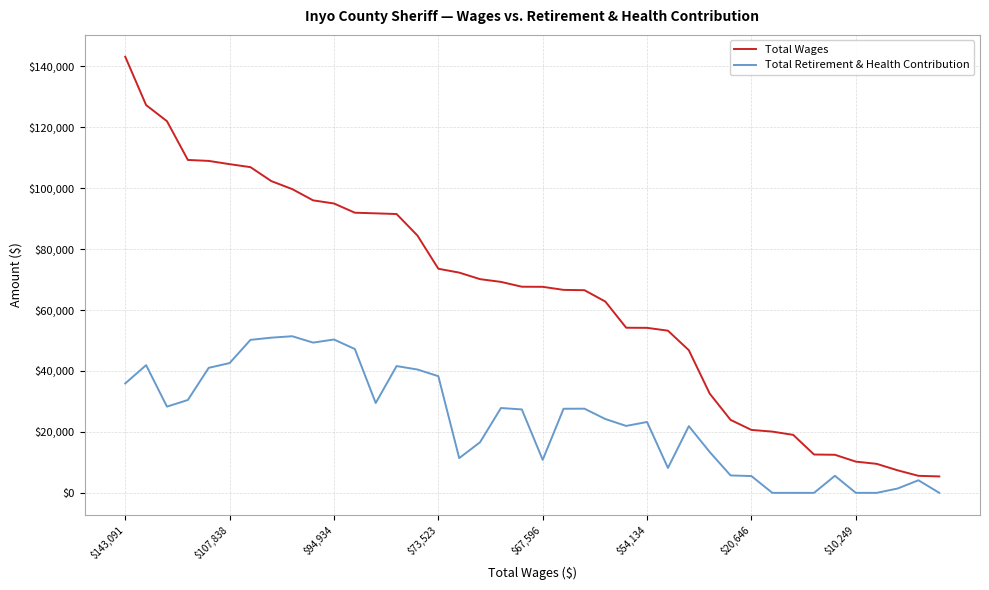

What is the minimum value for Total Wages?

5392